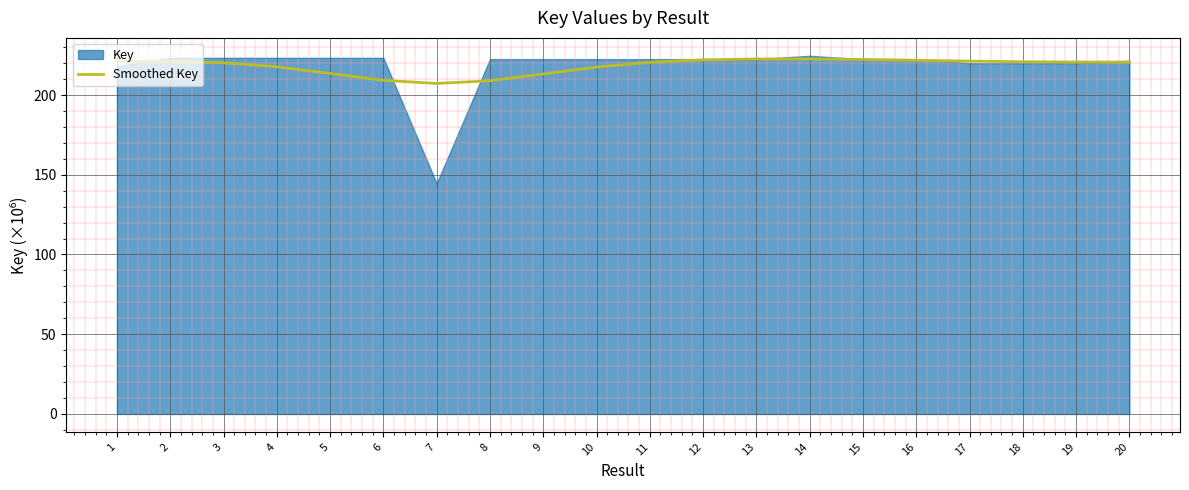

Rank the categories by value from lowest to highest.

7, 8, 6, 9, 5, 10, 4, 3, 11, 20, 19, 18, 2, 1, 17, 16, 12, 15, 13, 14